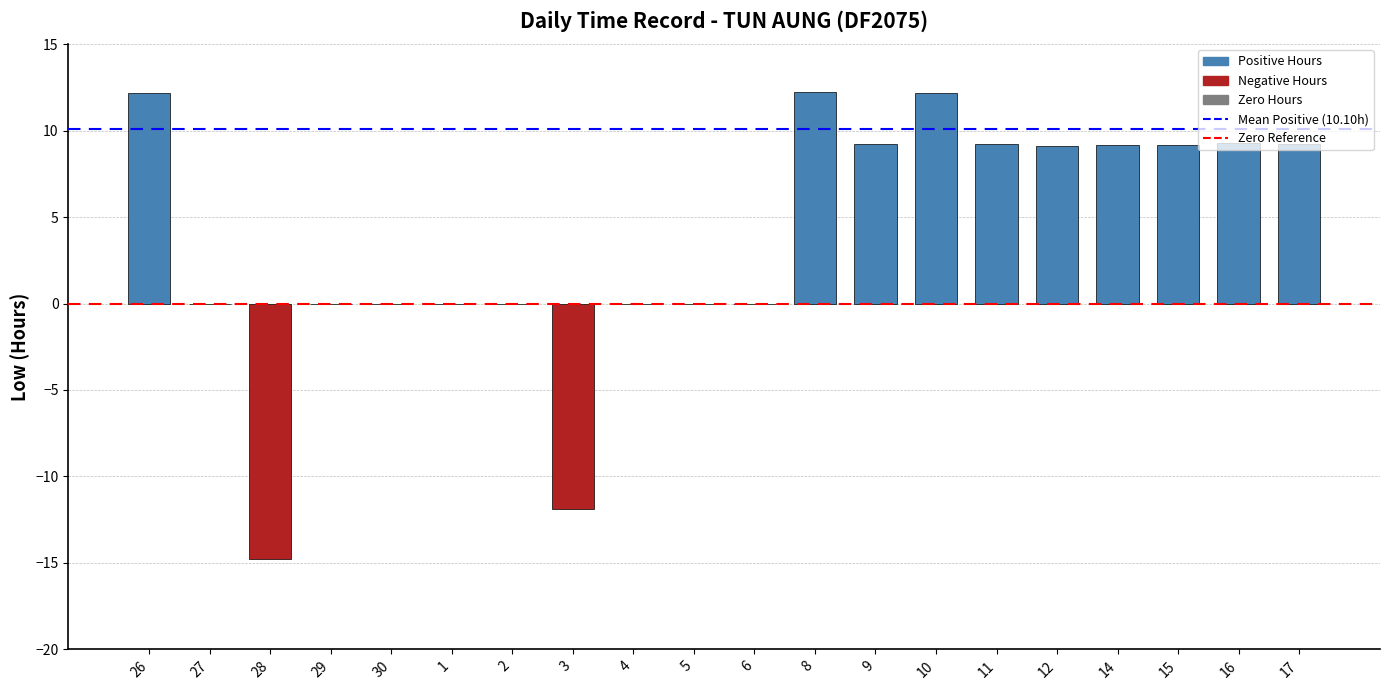

Approximately how many times larger is the value at 12 compared to 14?

1.0